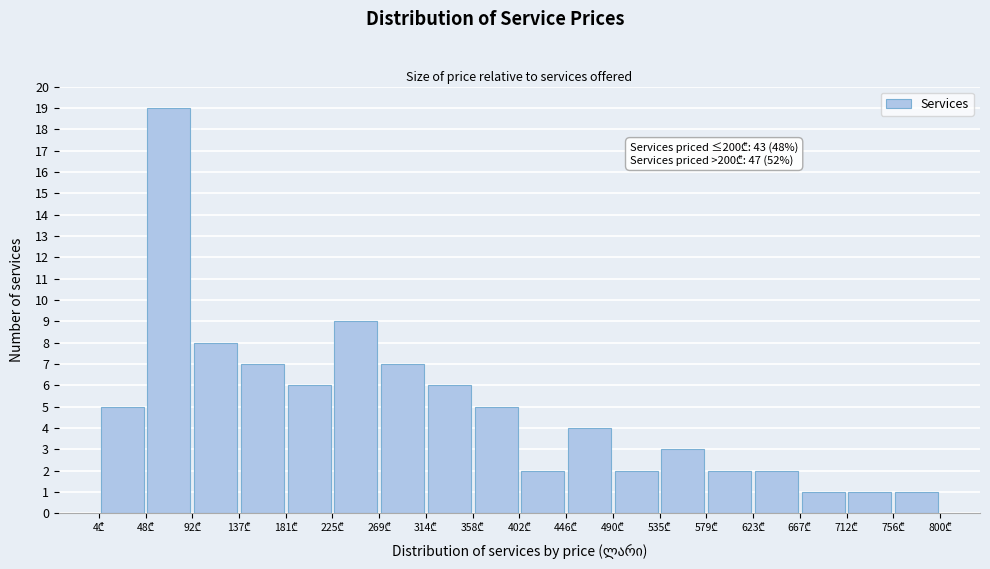

Which range on the x-axis has the tallest bar?

50 to 90